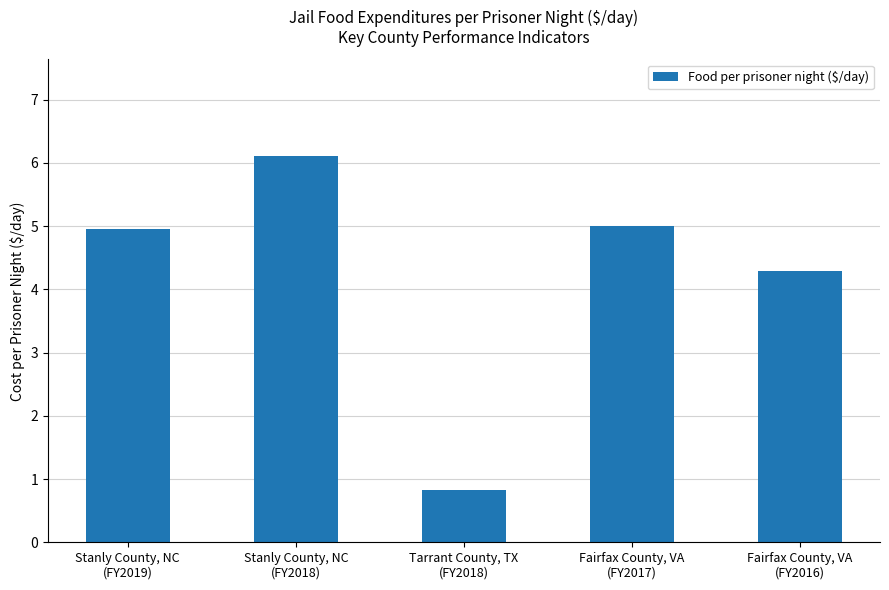

Is it true that the value at Tarrant County, TX
(FY2018) is 0.3?

False